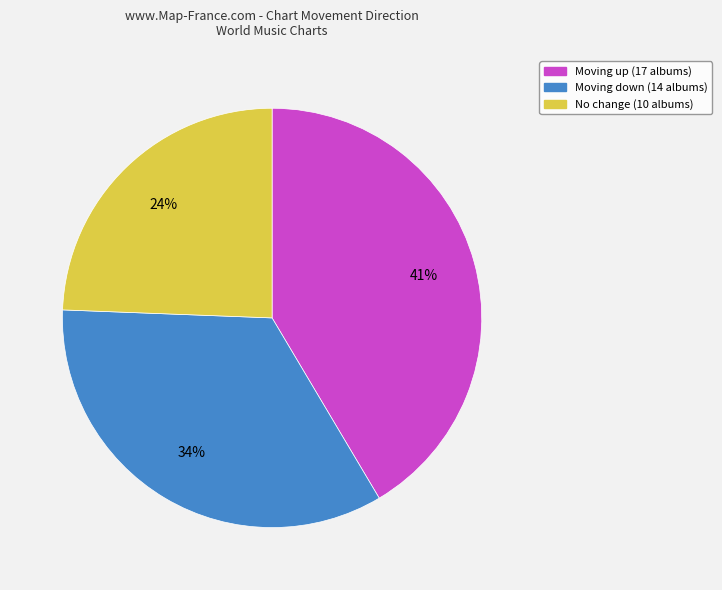

Count the number of slices in the pie.

3